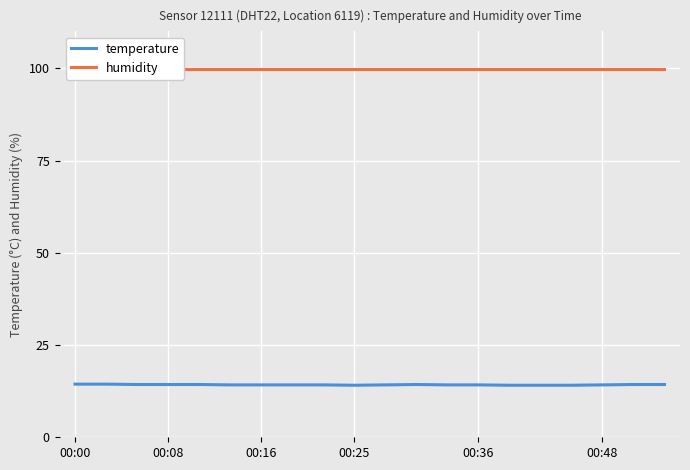

Is it true that temperature equals 8.6 at 00:36?

False